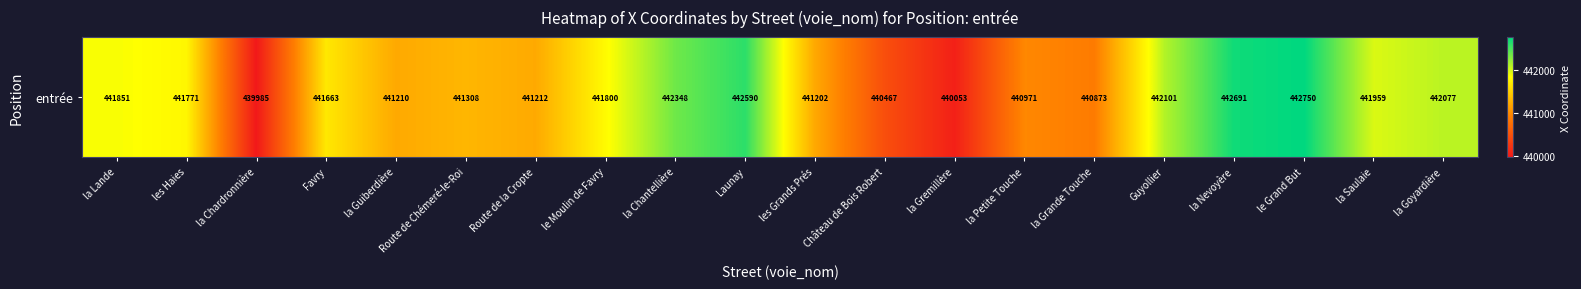

What is the sum of the values at le Moulin de Favry and Château de Bois Robert?

882266.8